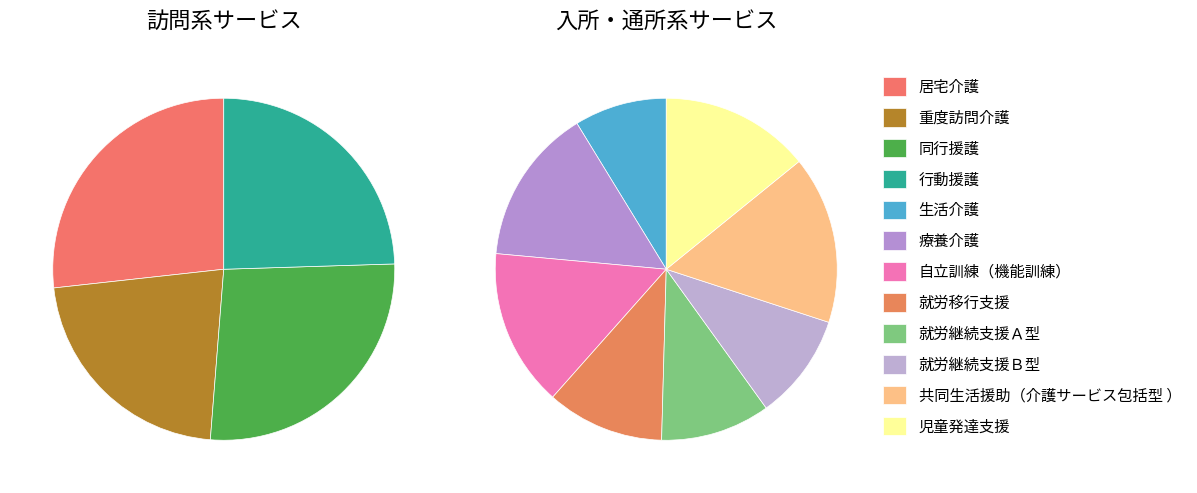

Which slice is the largest?

居宅介護